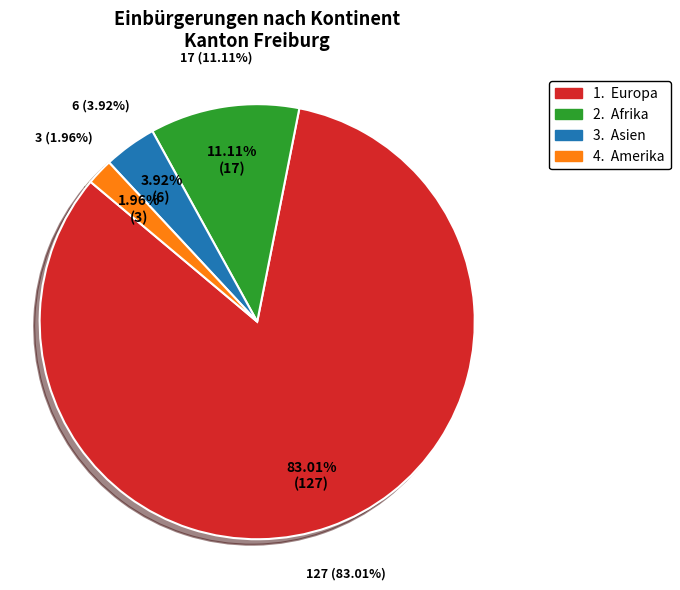

Is it true that Afrika is 6% of the pie?

False